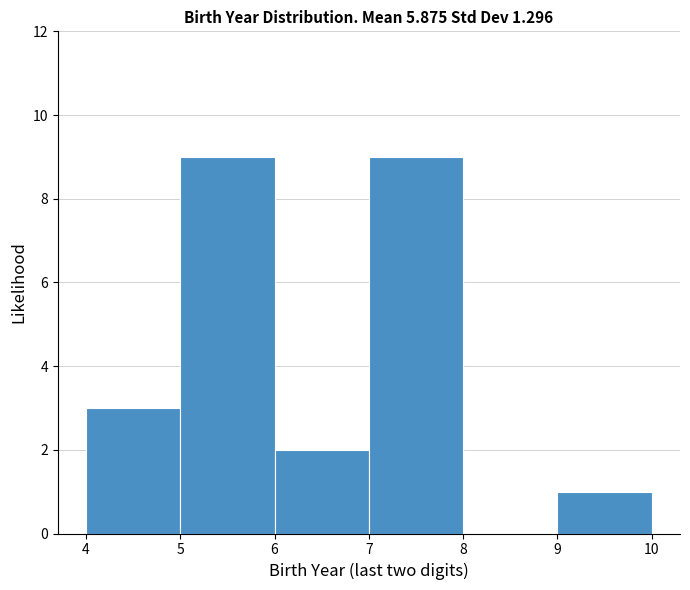

Reading left to right, transcribe this chart: for each bar, give the range it covers on the x-axis and its height. The values are not printed on the chart, so give them approximately, as read against the axis.

4 to 5: 3
5 to 6: 9
6 to 7: 2
7 to 8: 9
8 to 9: 0
9 to 10: 1